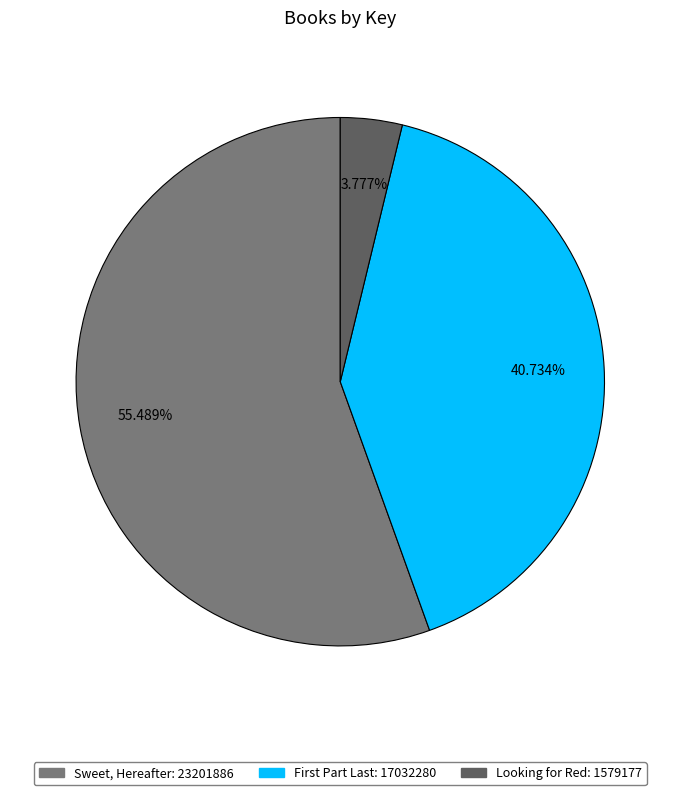

Count the number of slices in the pie.

3